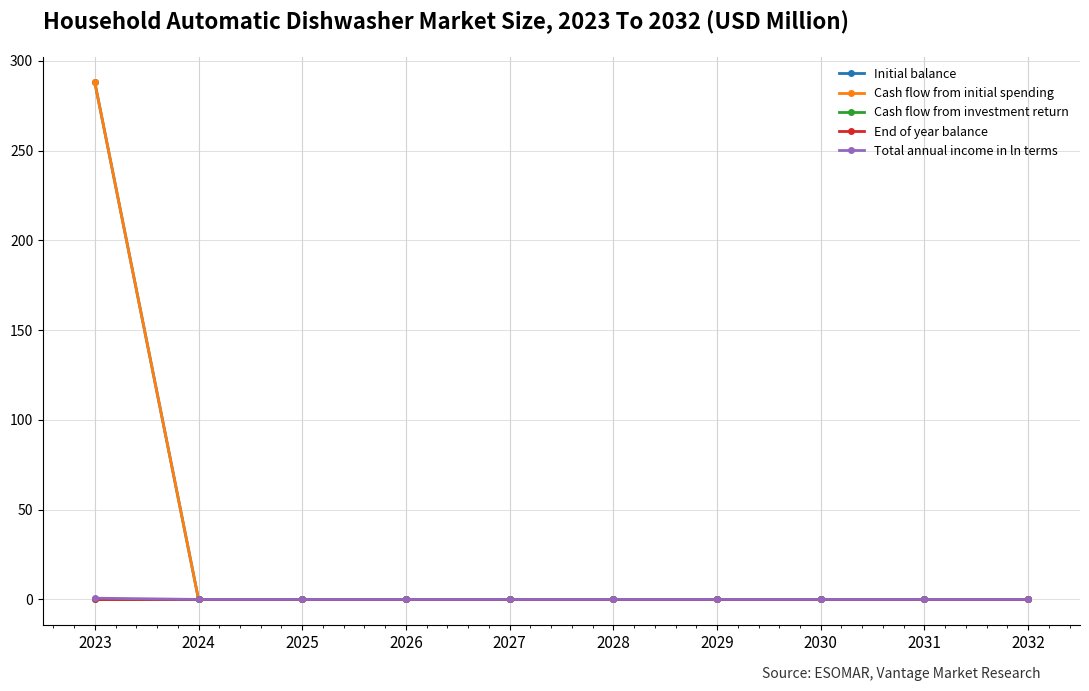

True or false: Cash flow from investment return has more than 1 points higher than both neighbors.

False